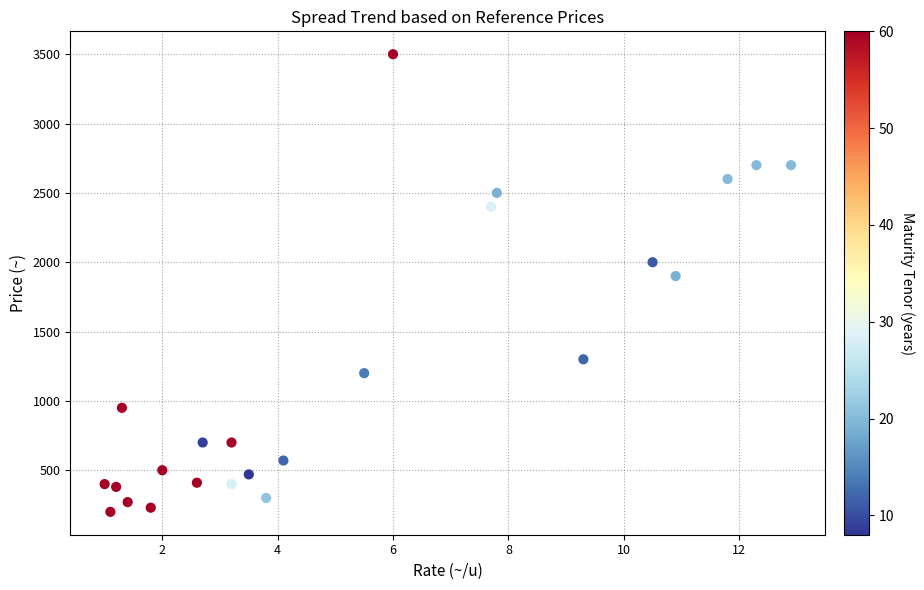

What is the range of Y values (max minus min)?

3300